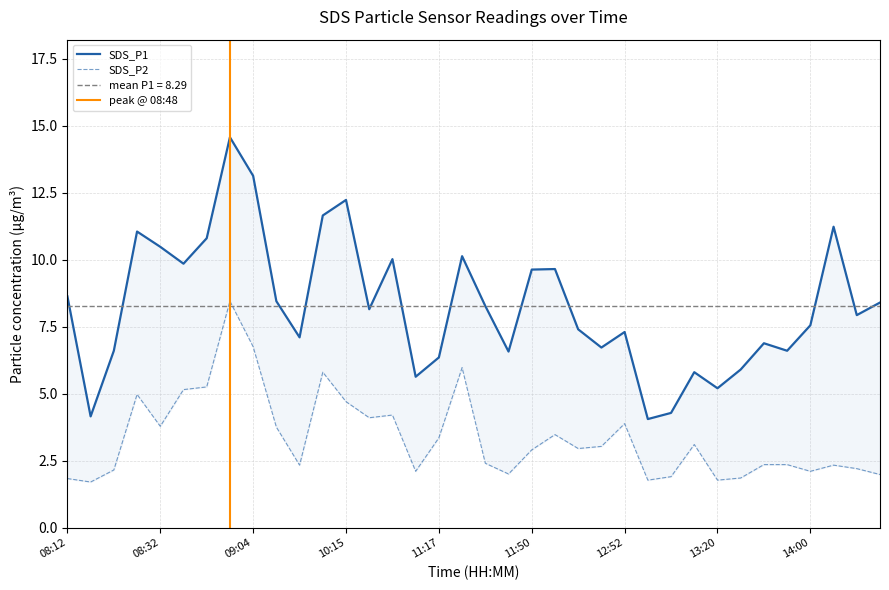

True or false: SDS_P2 and SDS_P1 intersect in this chart.

False